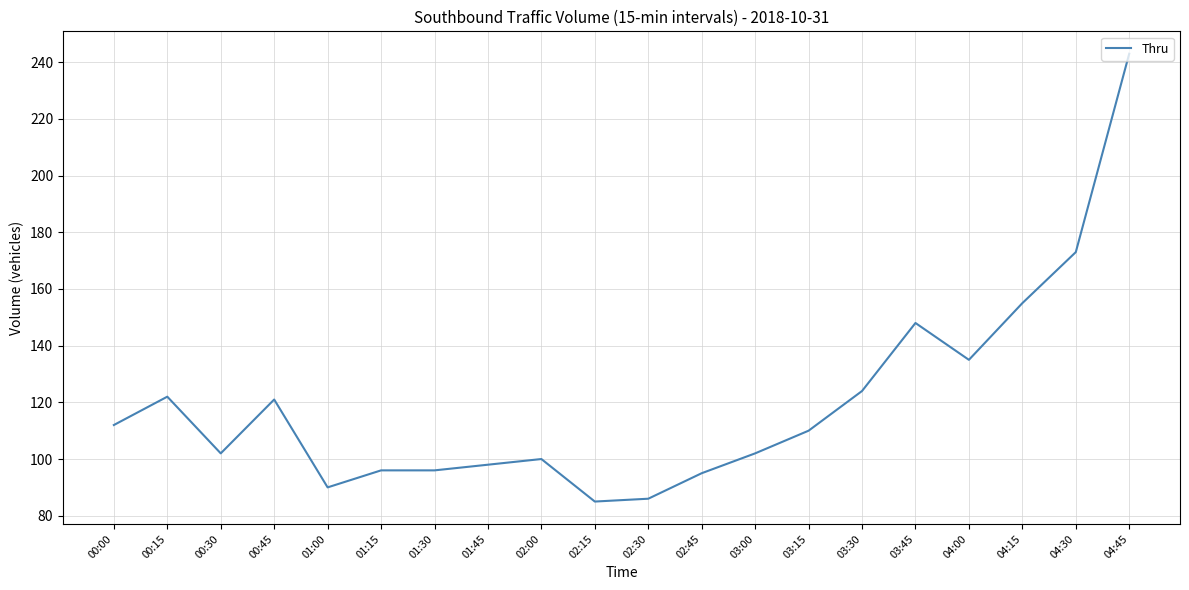

Approximately how many times larger is the value at 01:15 compared to 01:45?

1.0